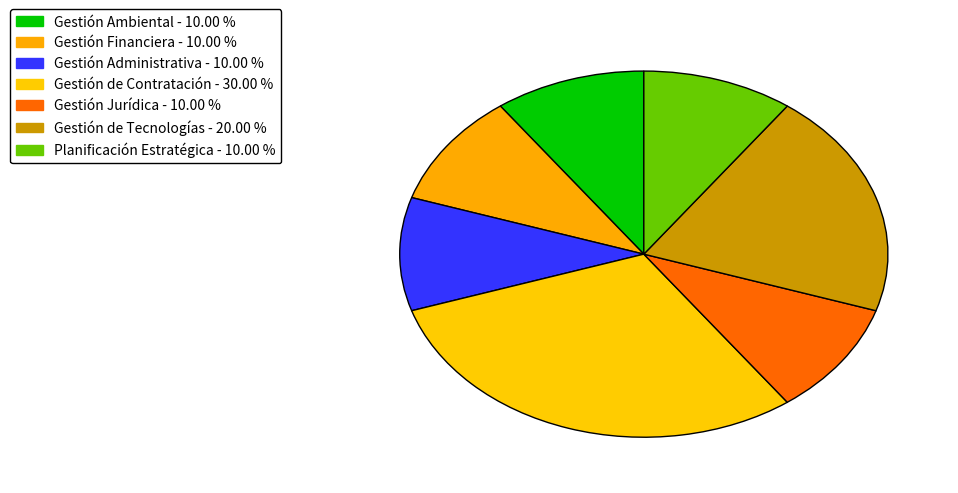

How many segments does this pie chart have?

7